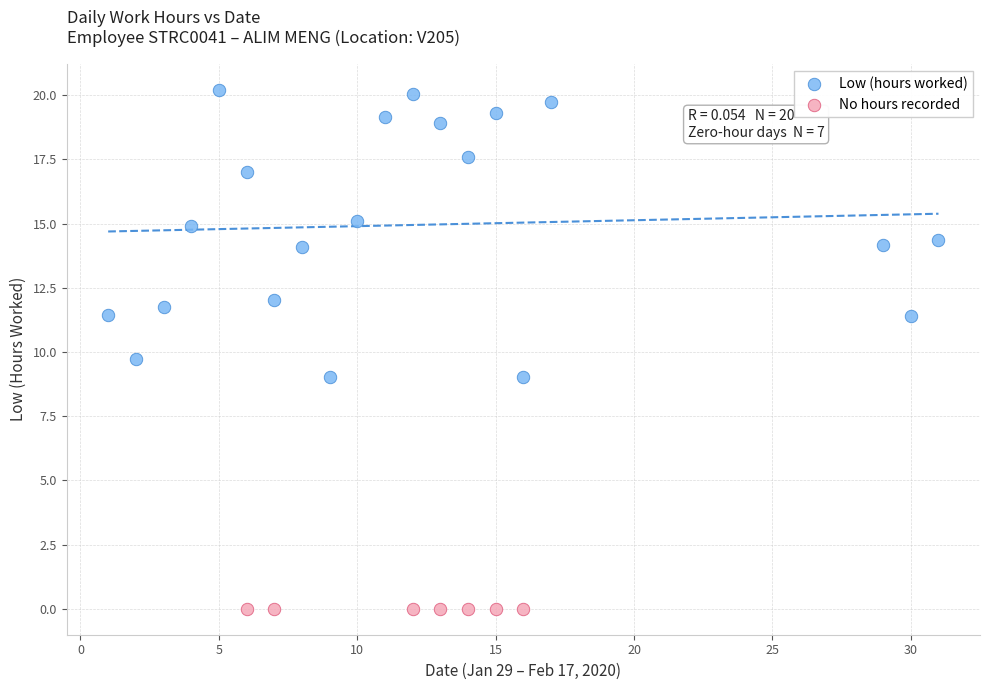

Which series contains the lowest Y value?

No hours recorded